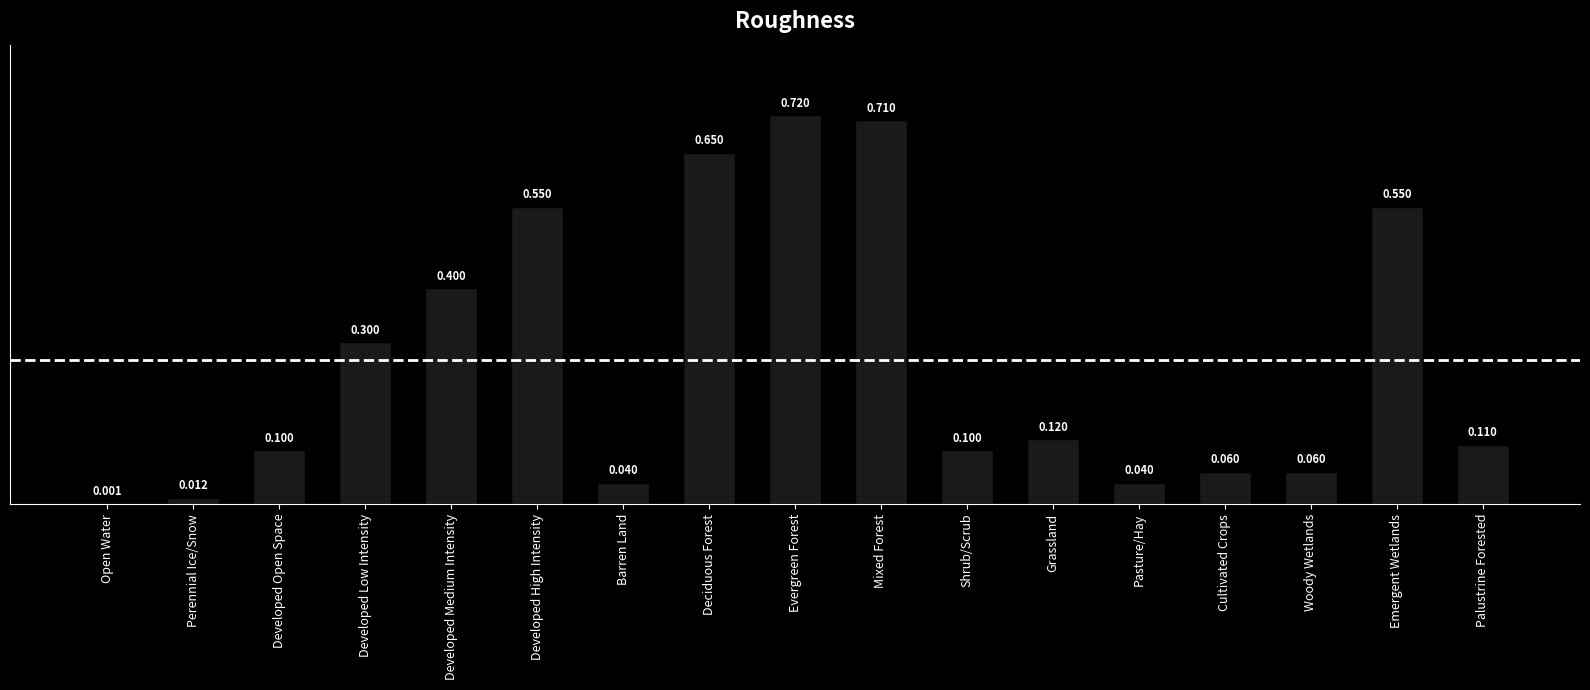

Are the bars horizontal?

No